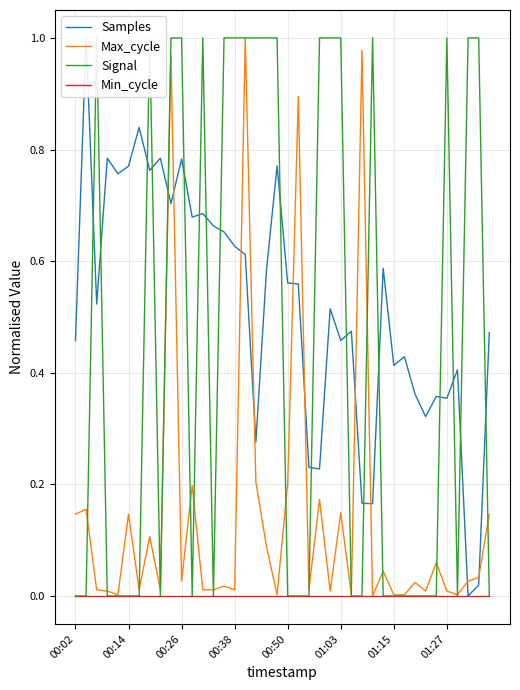

How many positive values does the Samples series have?

39